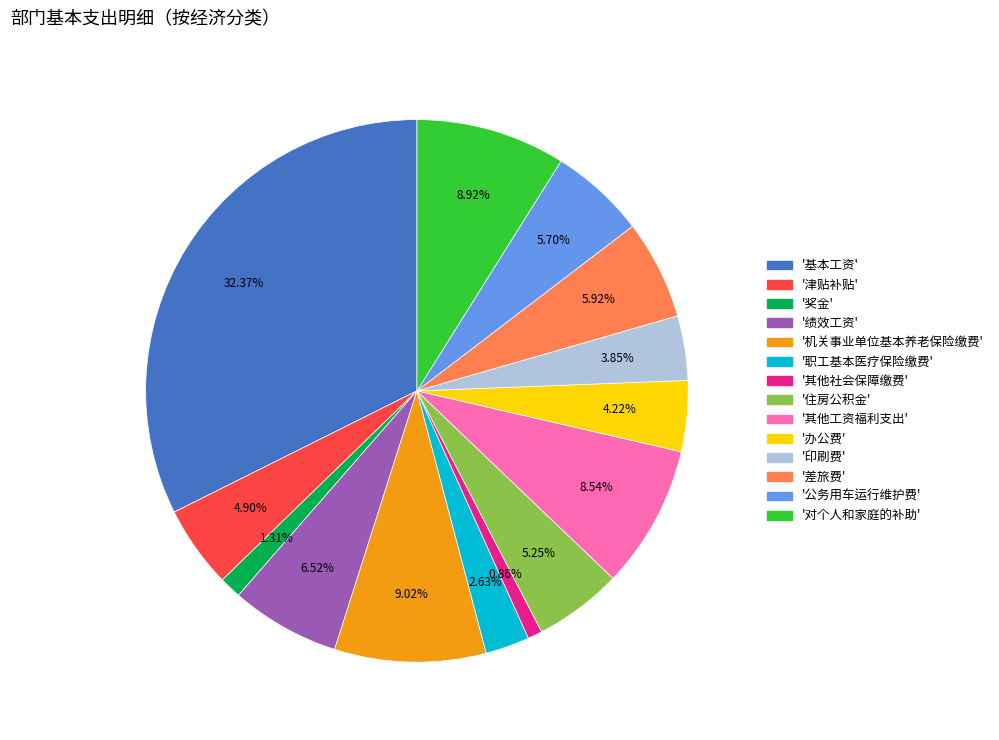

Is there any slice that represents more than half of the pie?

No